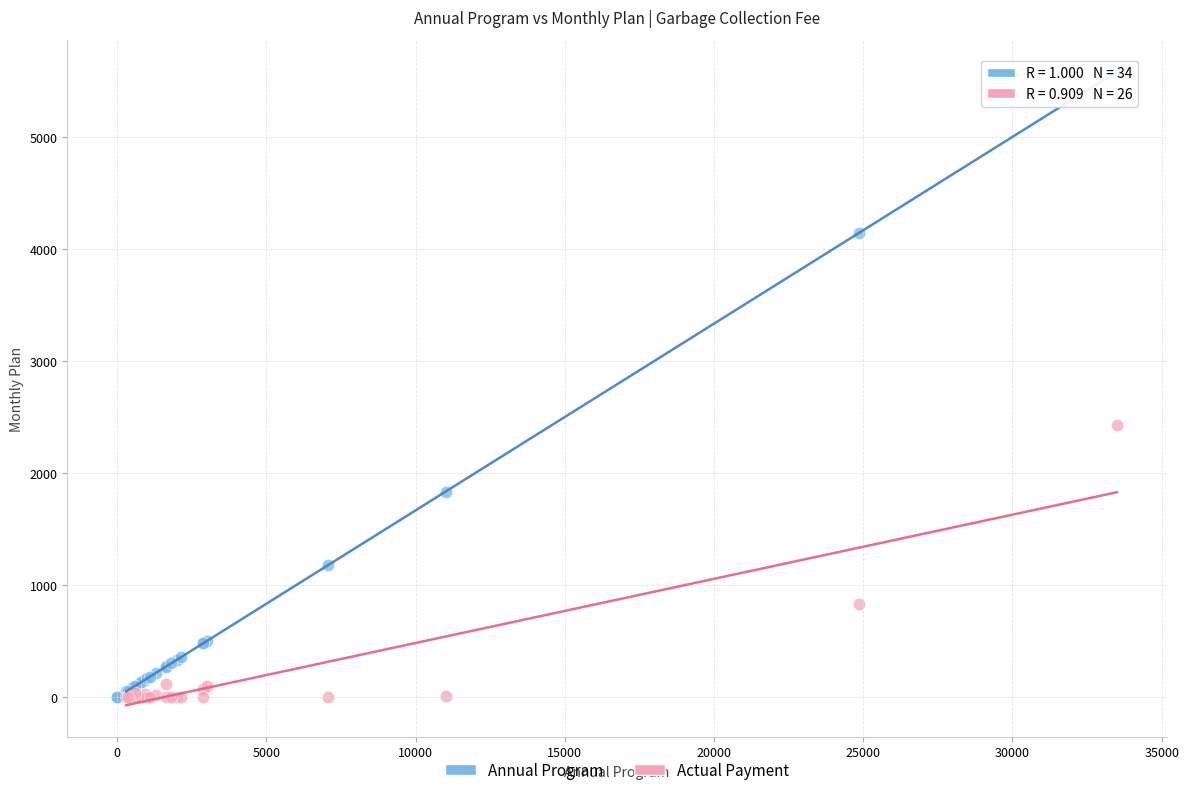

Which series has the widest spread of Y values?

Annual Program